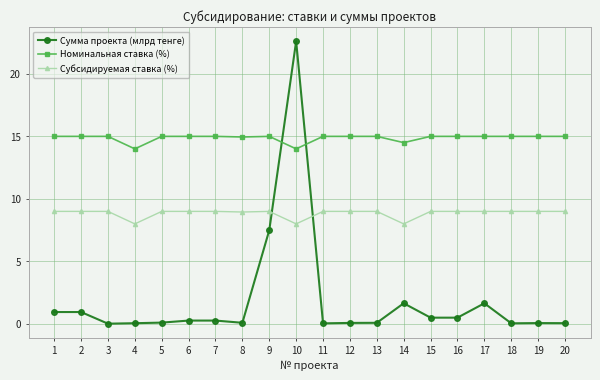

What is the total value across all series at 6?

24.3